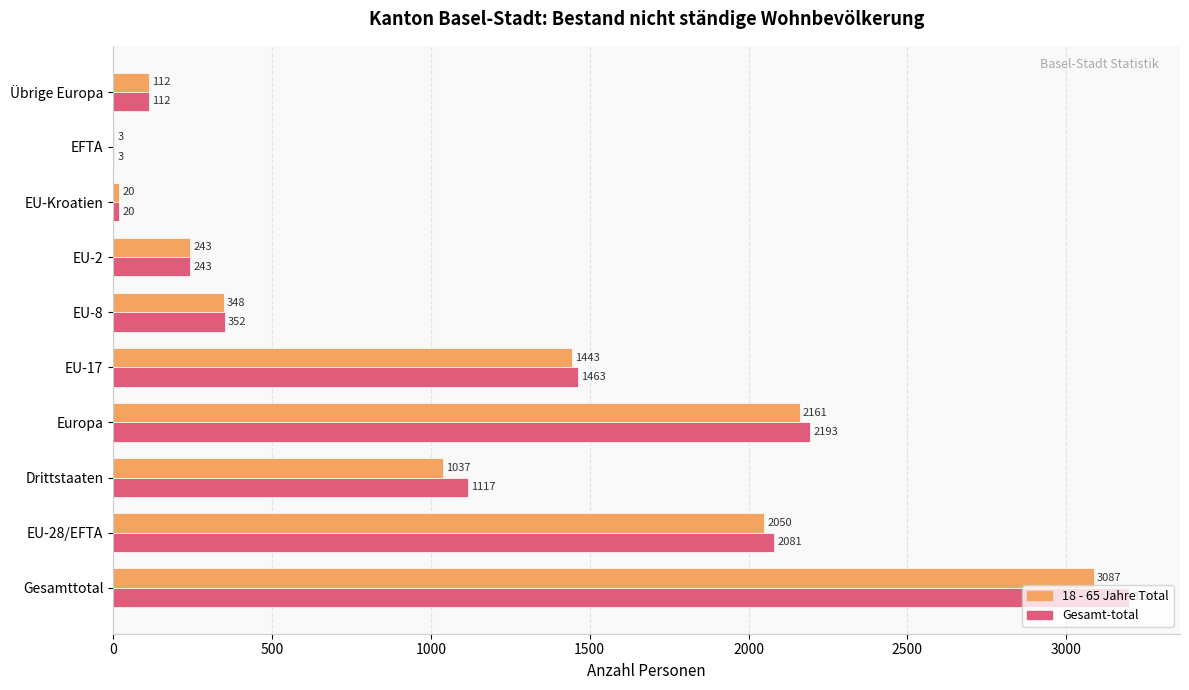

What is the approximate value of Gesamt-total at EU-8?

352